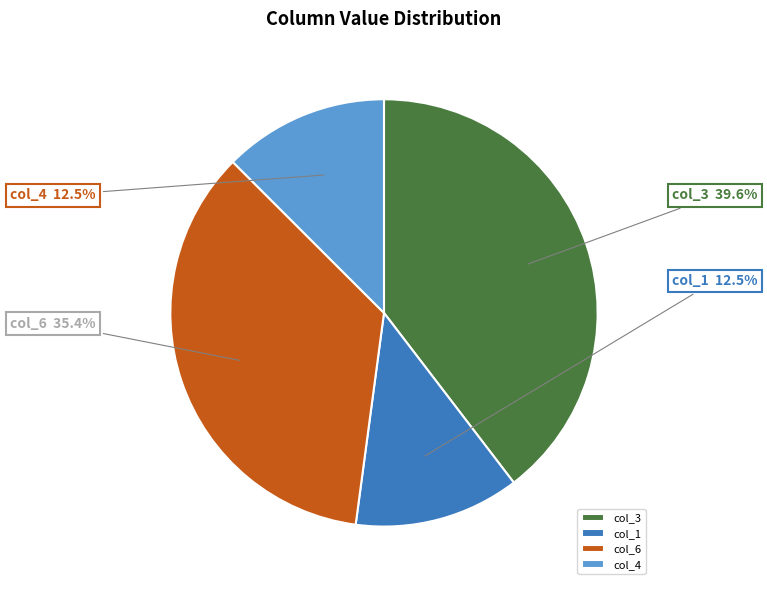

To the nearest percent, what is the average slice percentage?

25%